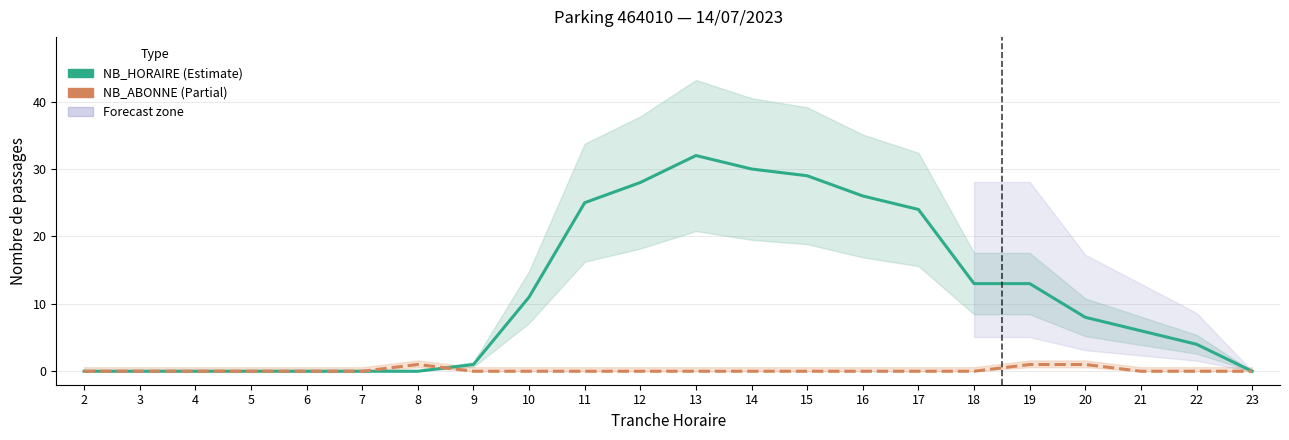

True or false: NB_HORAIRE (Estimate) has a value of 0 at 2.

True